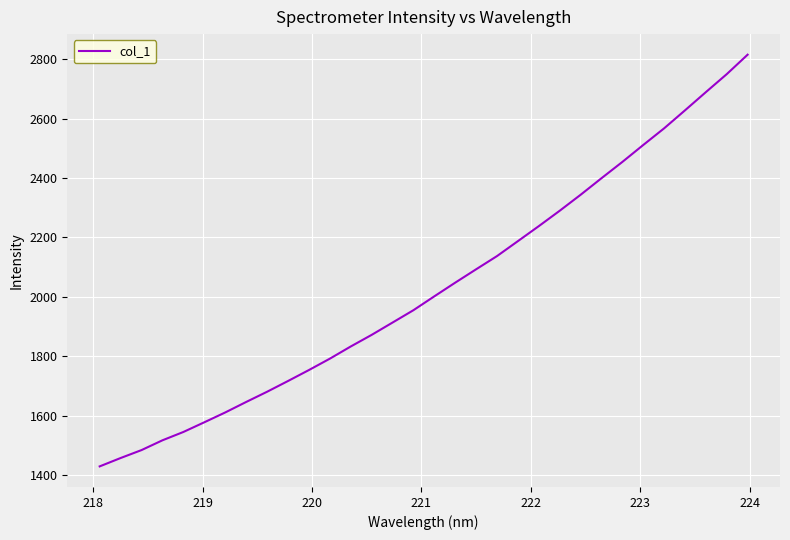

What is the maximum value shown in the chart?

2814.8